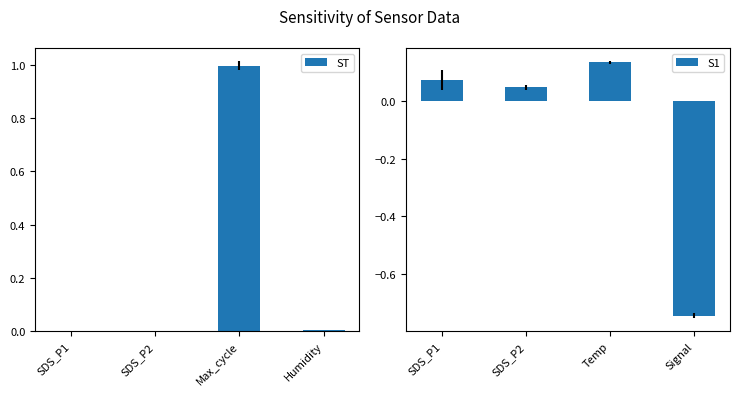

What is the difference between the second highest and minimum values in the S1 series?

0.8